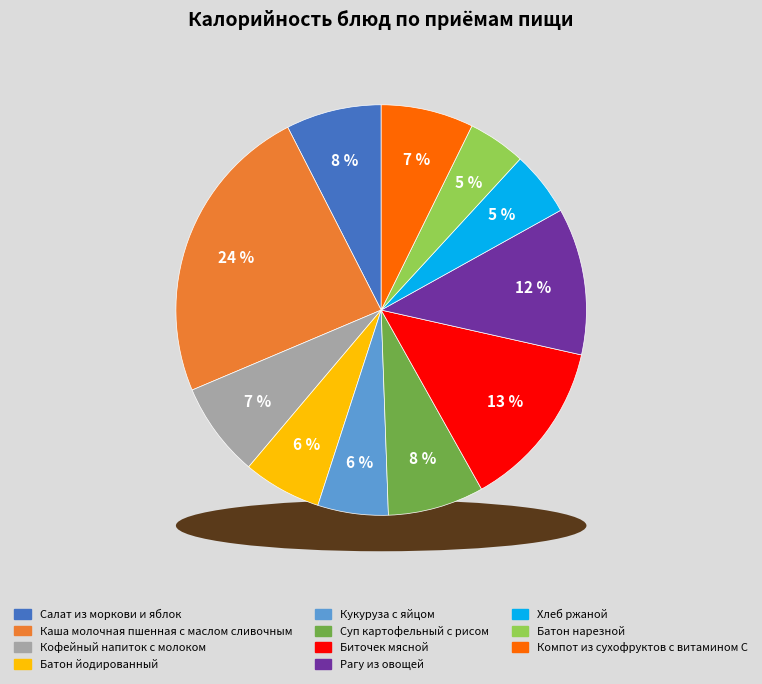

True or false: Биточек мясной accounts for 13% of the total.

True